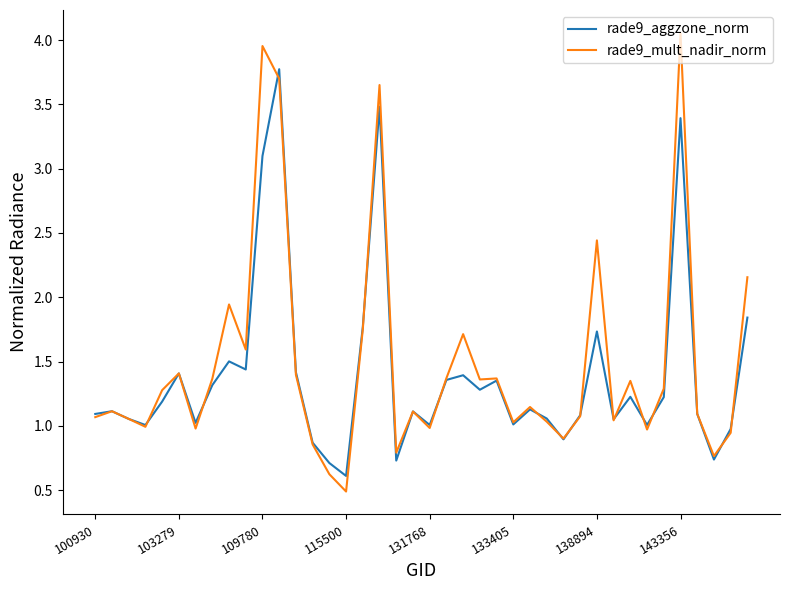

How many lines are shown in the chart?

2